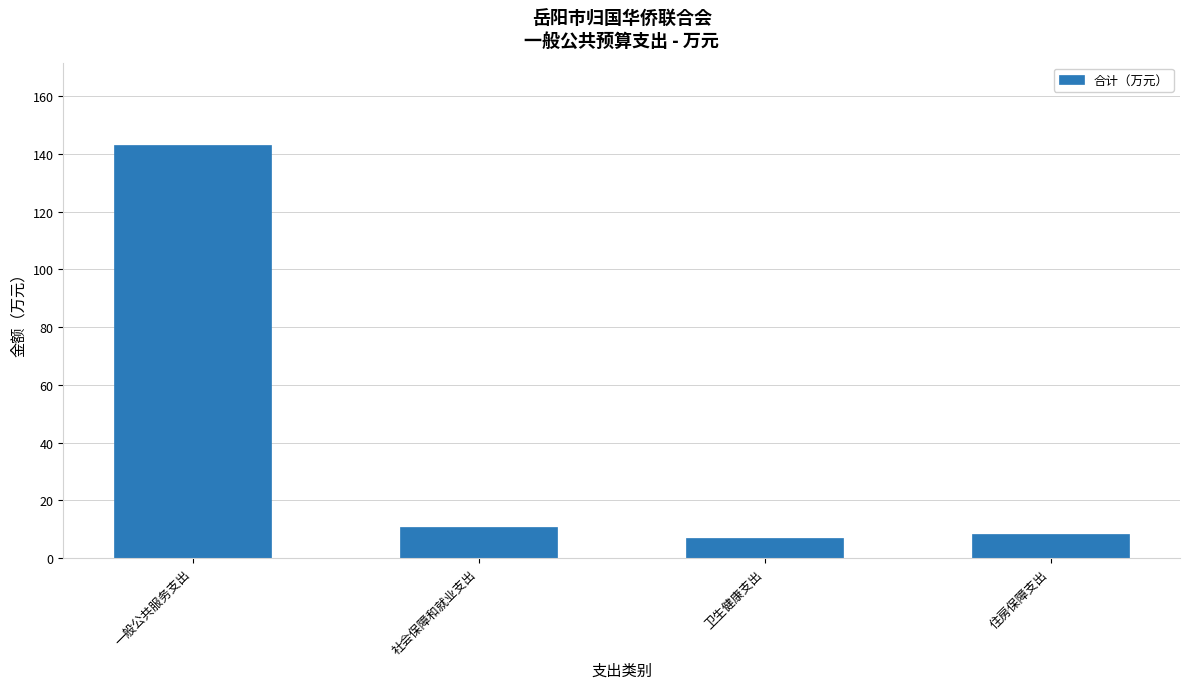

What is the difference between the values at 一般公共服务支出 and 卫生健康支出?

136.0